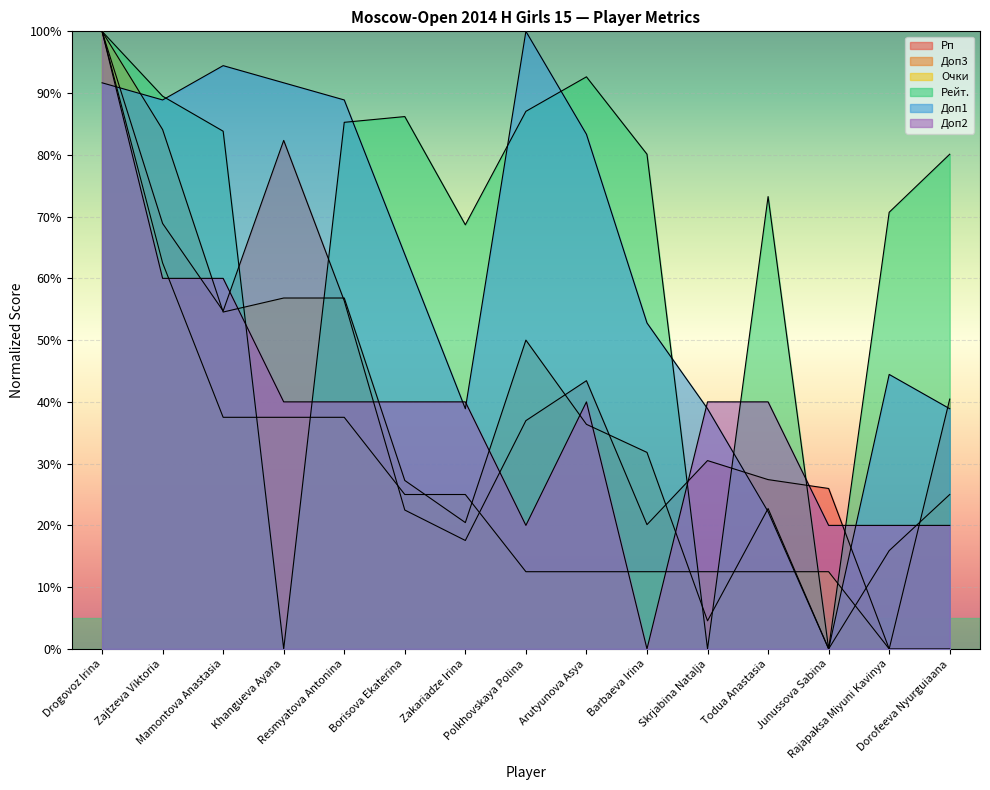

True or false: Рп and Очки cross at least once.

True